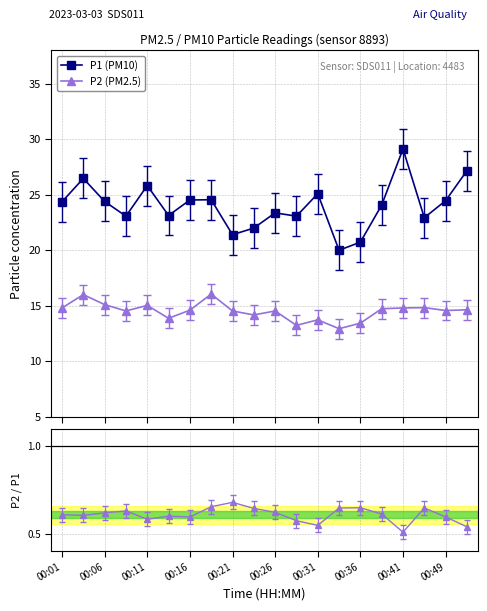

What is the highest value of the P1 (PM10) series?

29.1